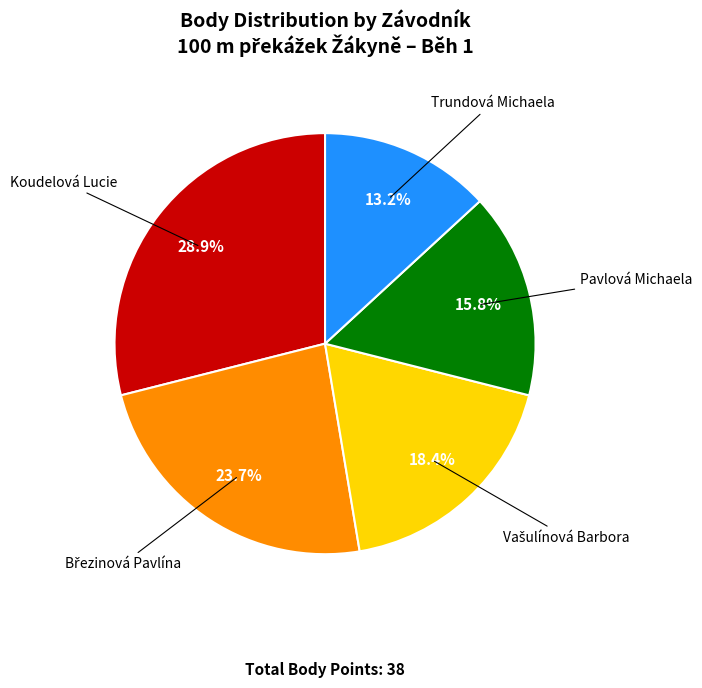

Is there any slice that represents more than half of the pie?

No